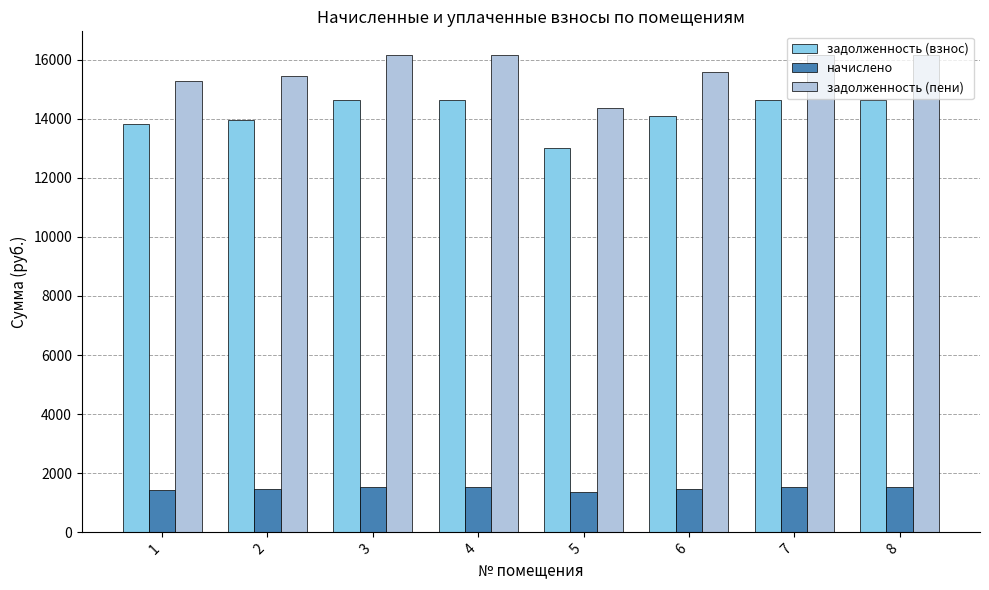

The value of задолженность (пени) at 2 is 7651.8. True or false?

False